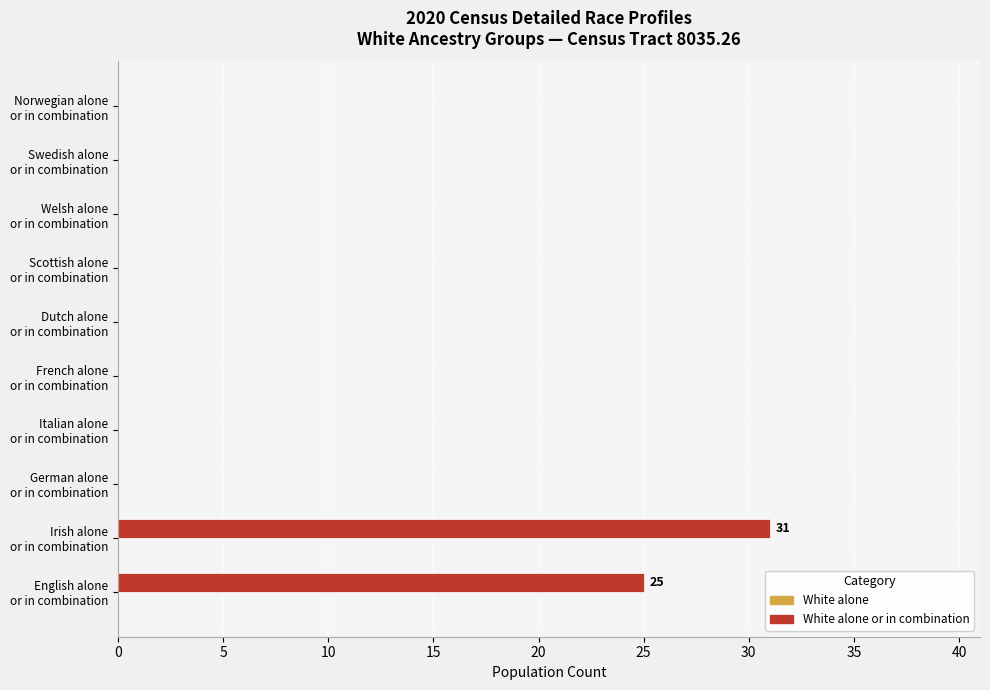

What is the sum of all values?

56